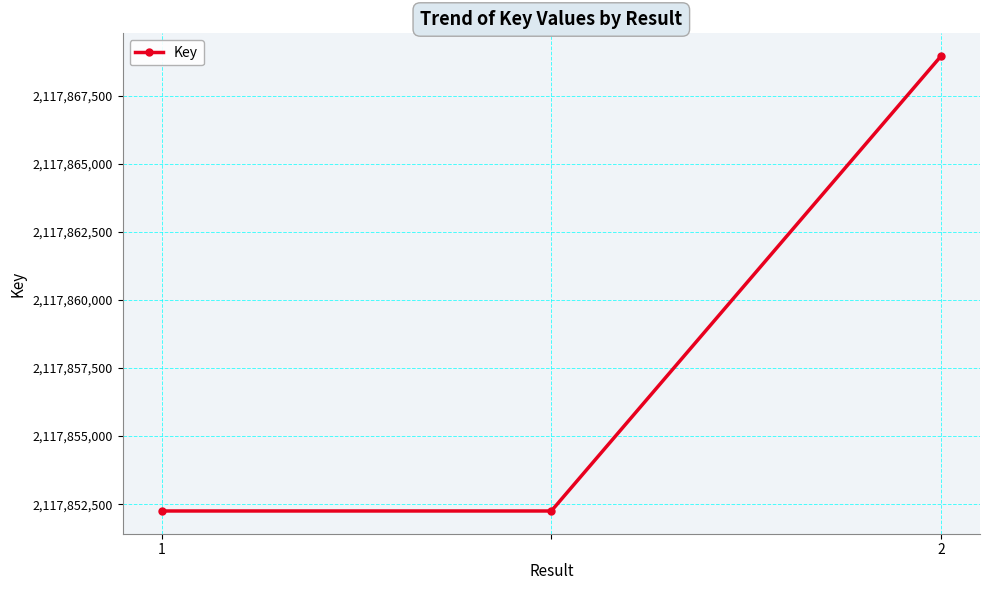

Reading right to left, transcribe all the data shown in this chart.

2117868960	2117852251	2117852251